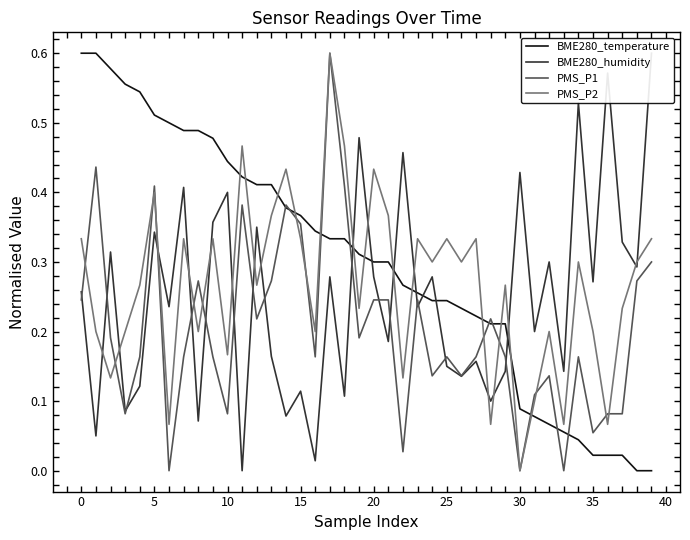

Does the chart have visible grid lines?

No